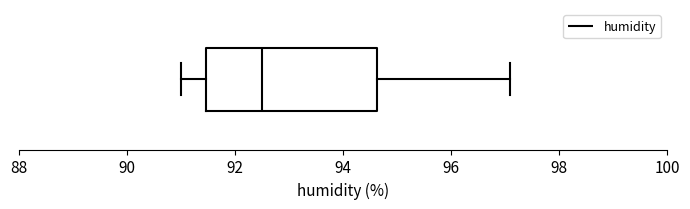

Transcribe this box plot: give where the median line is, the range the box spans, and where the two whiskers end, as read against the x-axis. The values are not printed on the chart, so give them approximately, as read against the axis.

median 92.6, box 91.4 to 94.6, whiskers 91.0 to 97.2